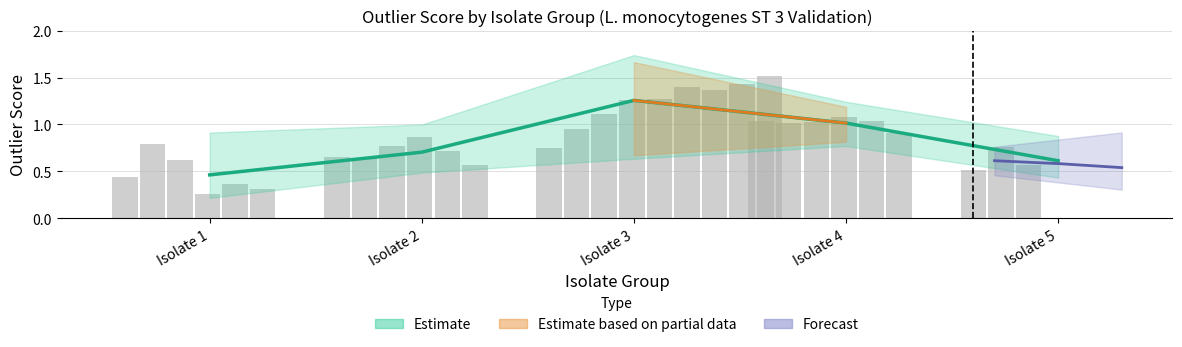

What is the average value?

0.9